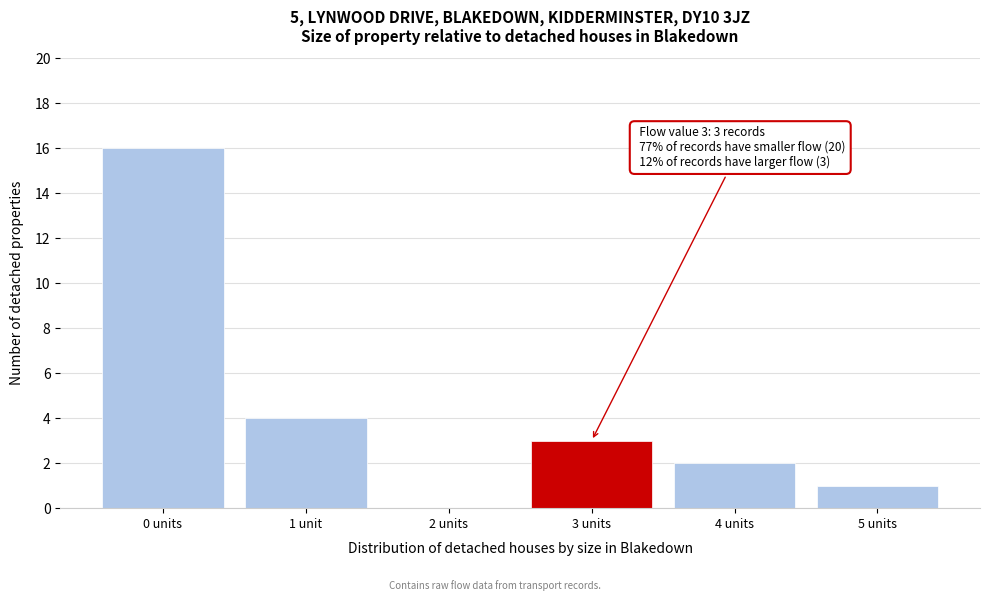

Reading left to right, list all the values displayed in this chart.

0 units=16	1 unit=4	2 units=0	3 units=3	4 units=2	5 units=1